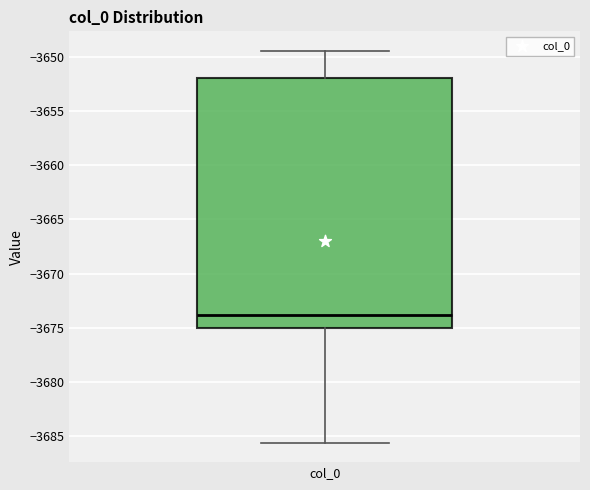

Where is the lower edge of the box for col_0 on the y-axis? The values are not printed on the chart, so give them approximately, as read against the axis.

-3675.0